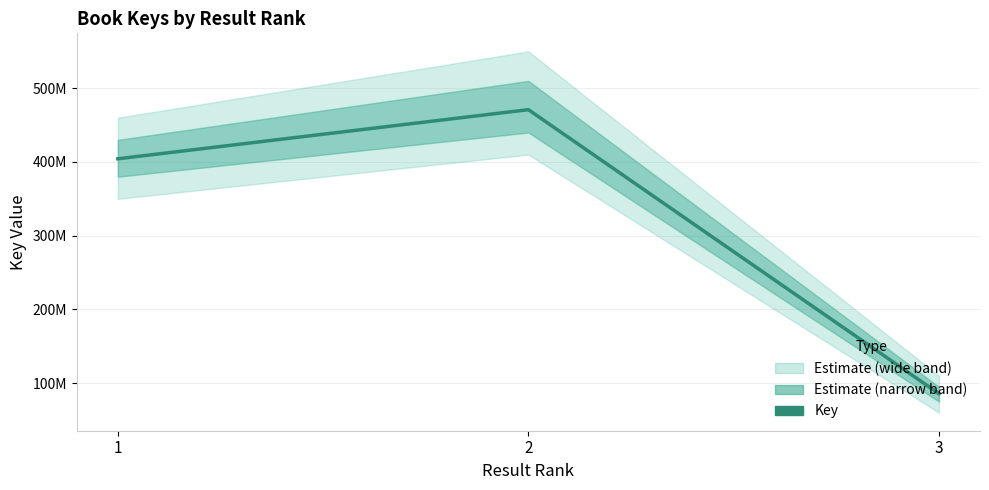

What is the average value?

320349261